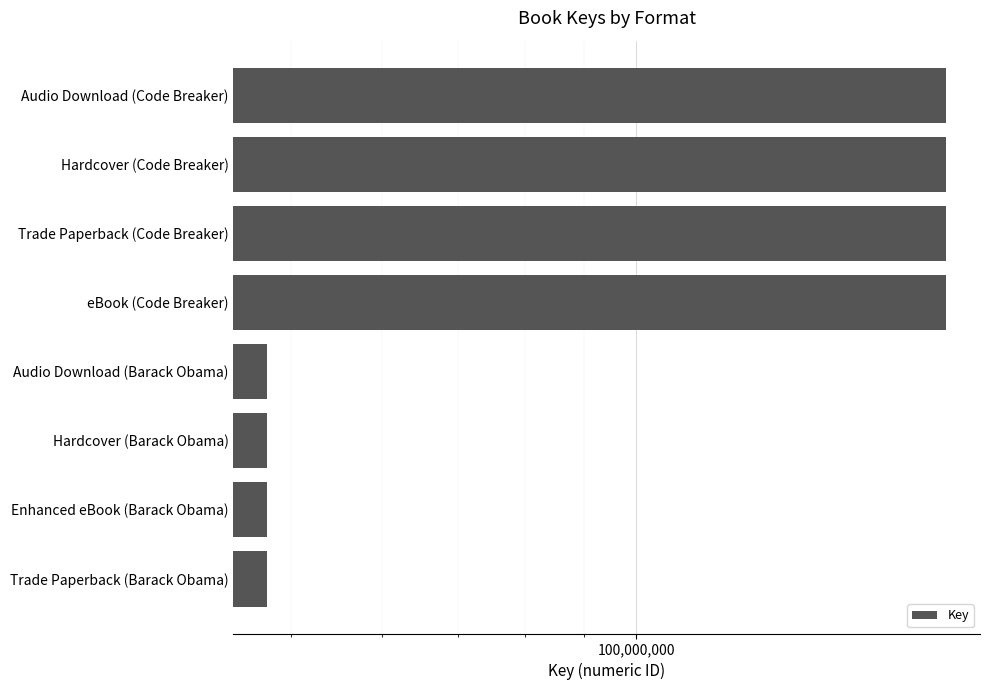

What position from the left is Audio Download (Code Breaker)?

1